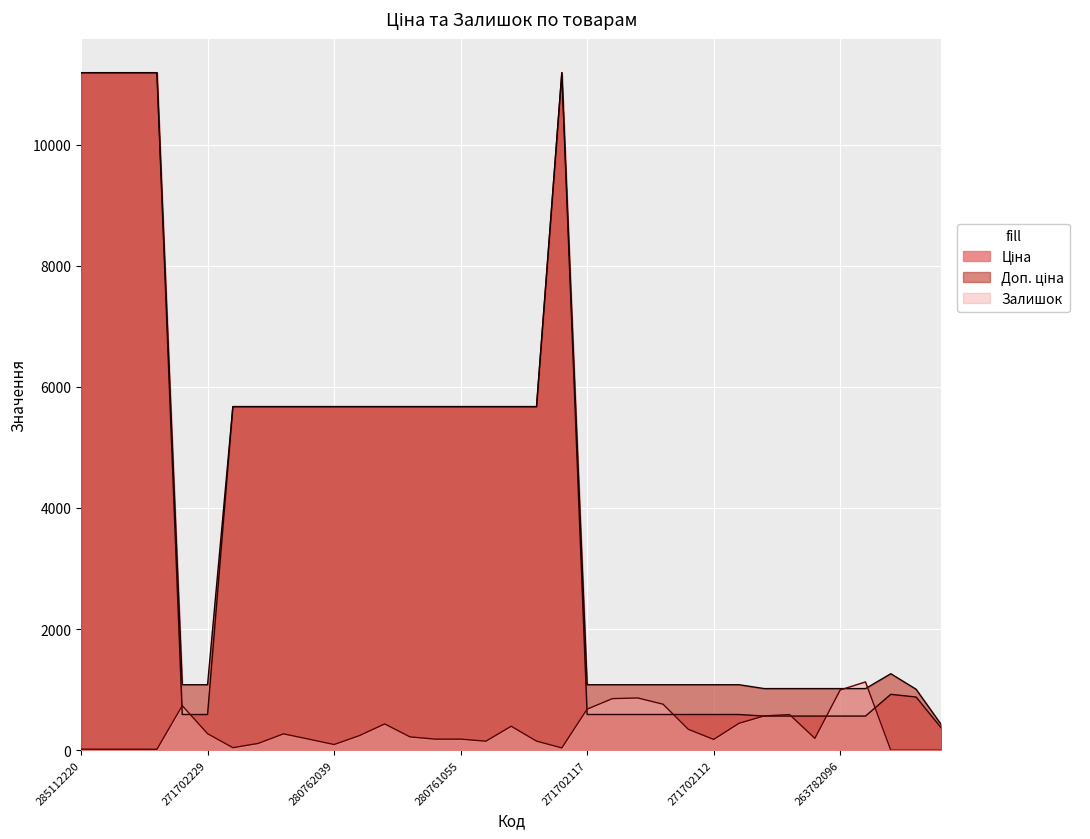

How many lines are shown in the chart?

3